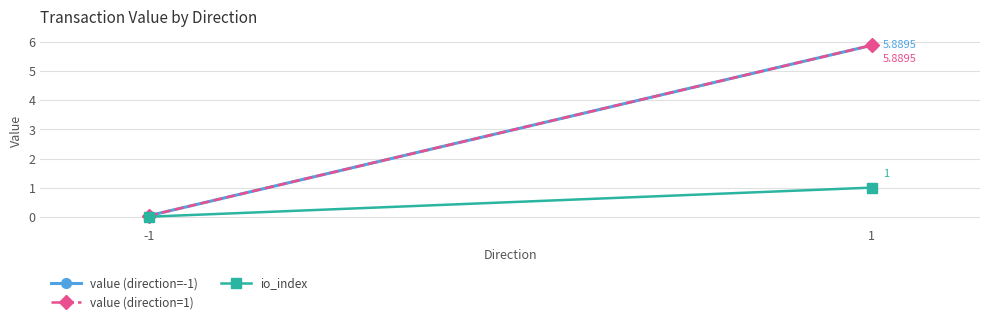

Rank the series by their maximum value, from lowest to highest.

io_index, value (direction=-1), value (direction=1)